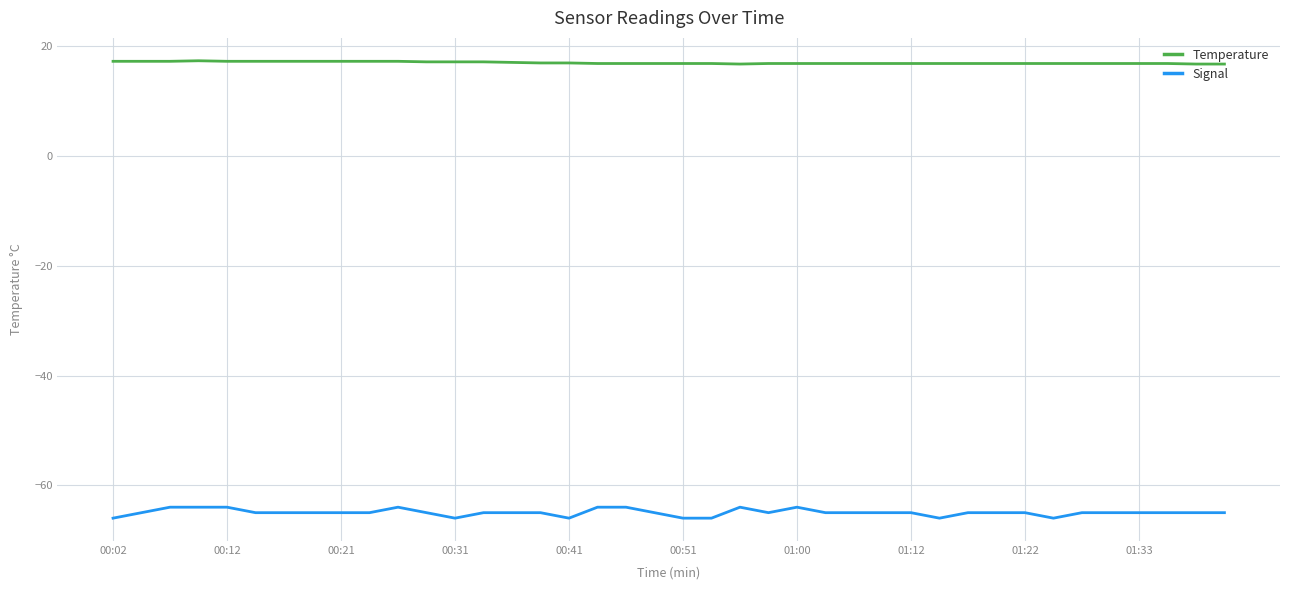

Rank the series by their maximum value, from lowest to highest.

Signal, Temperature